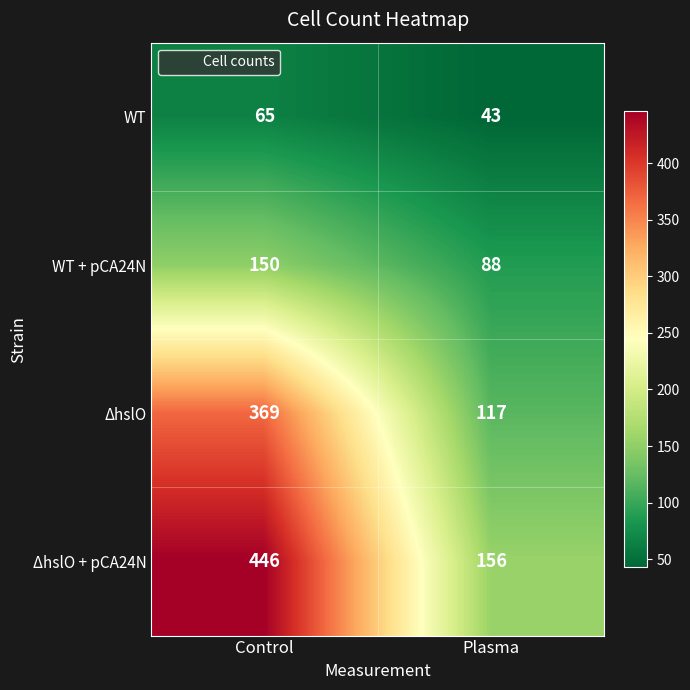

What is the difference between the highest and lowest values at Plasma?

113